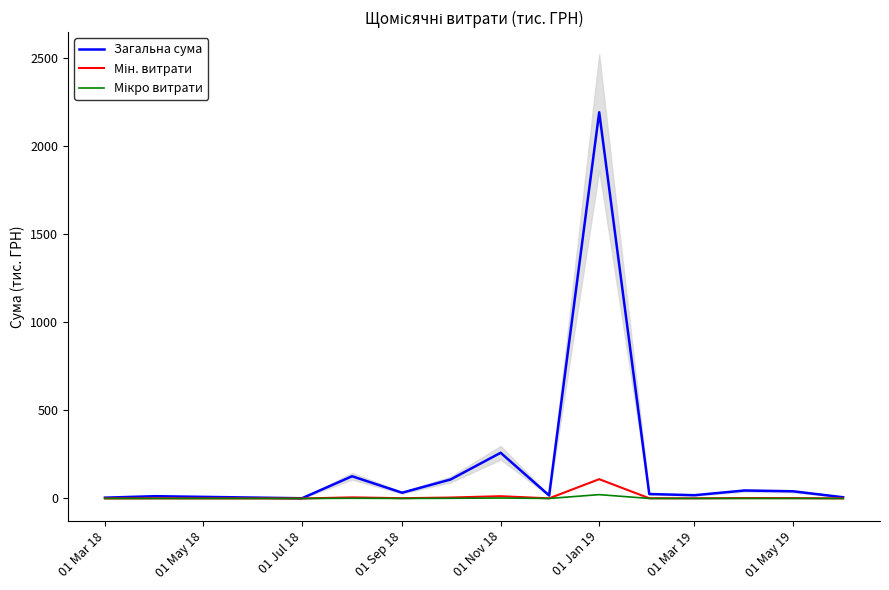

What are all the series names shown in the legend?

Загальна сума, Мін. витрати, Мікро витрати